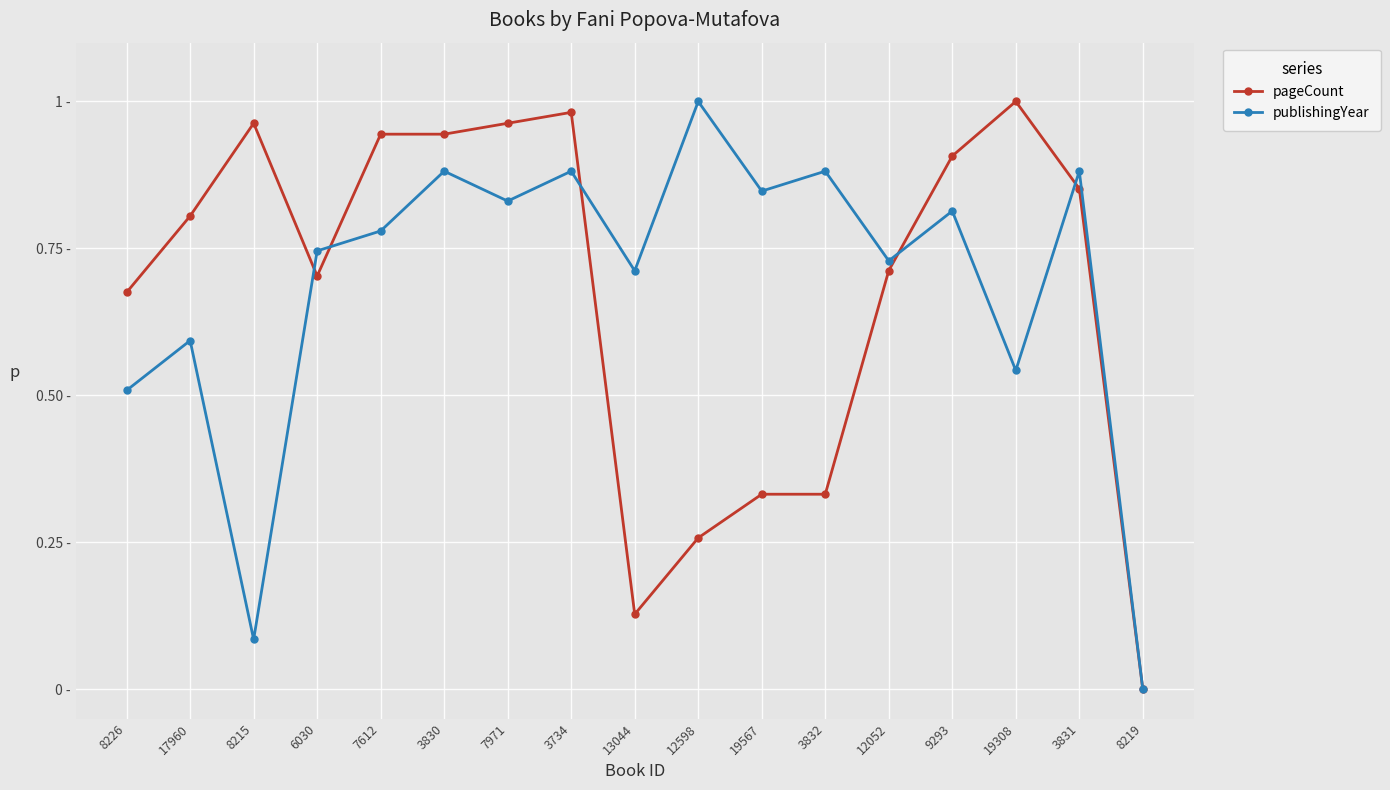

True or false: publishingYear and pageCount intersect in this chart.

True